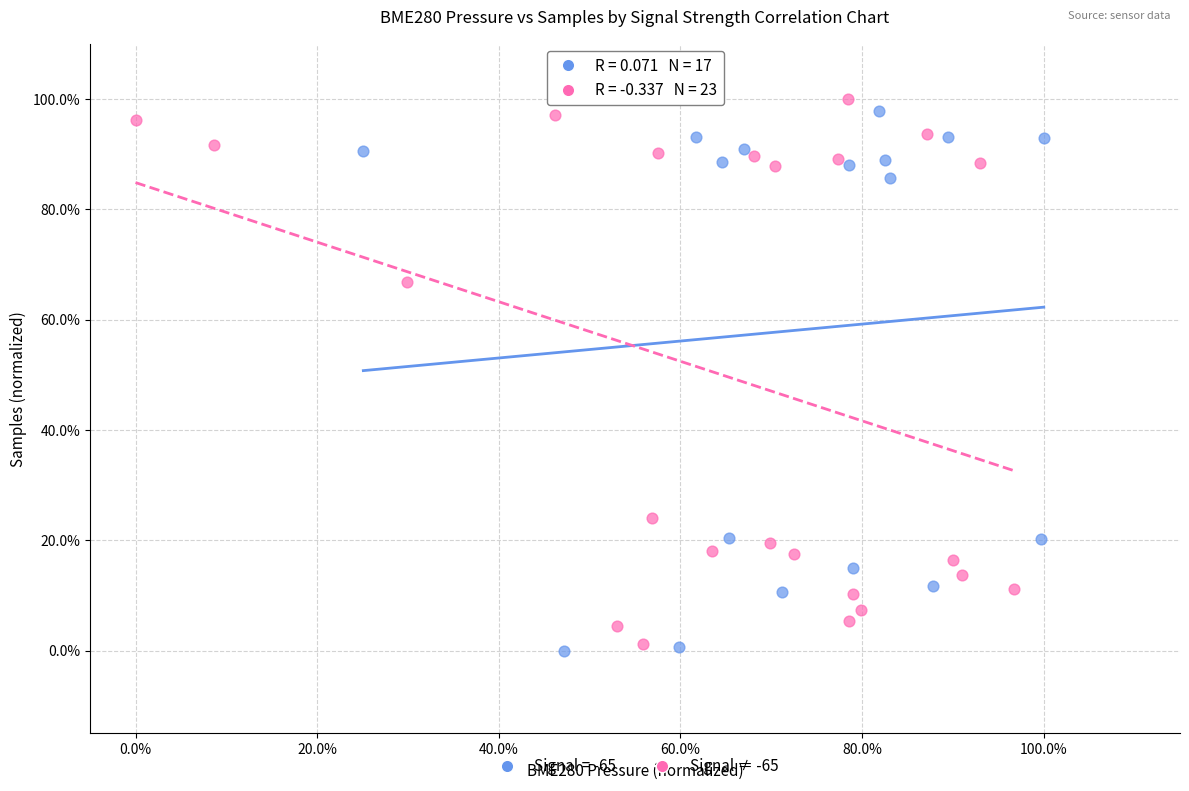

What are all the series names shown in the legend?

Signal = -65, Signal ≠ -65